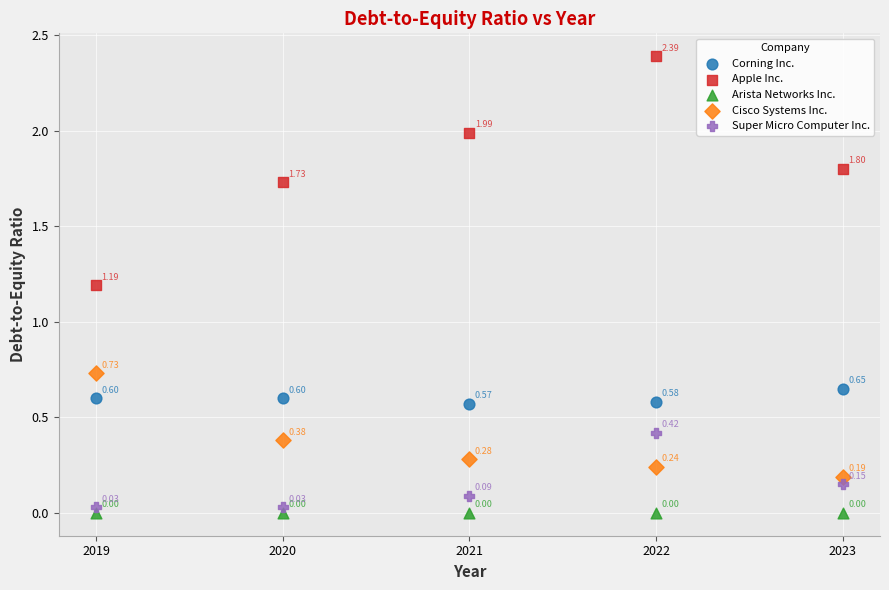

Which series reaches the minimum Y coordinate?

Arista Networks Inc.